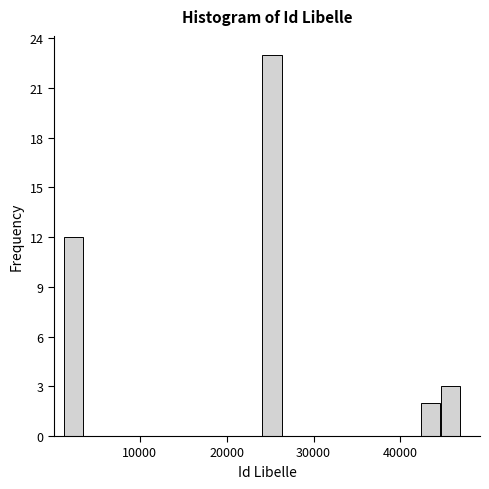

Around what value on the x-axis is the tallest bar? Give the approximate position of its centre, as read against the axis.

25000